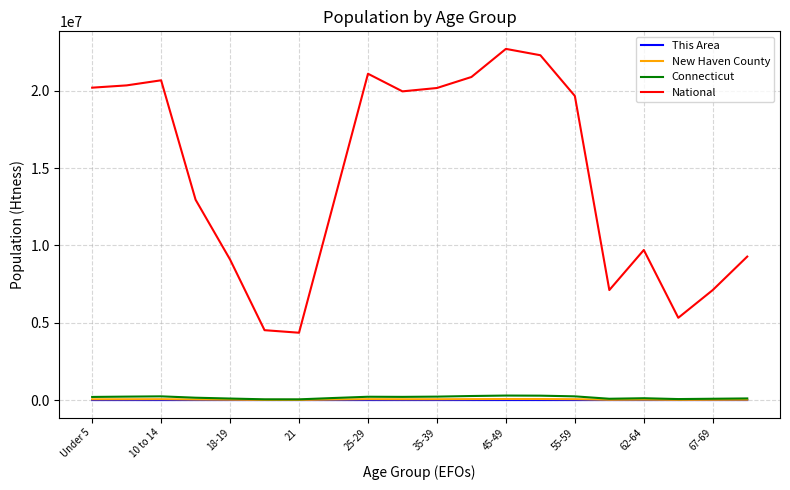

True or false: National and New Haven County intersect in this chart.

False